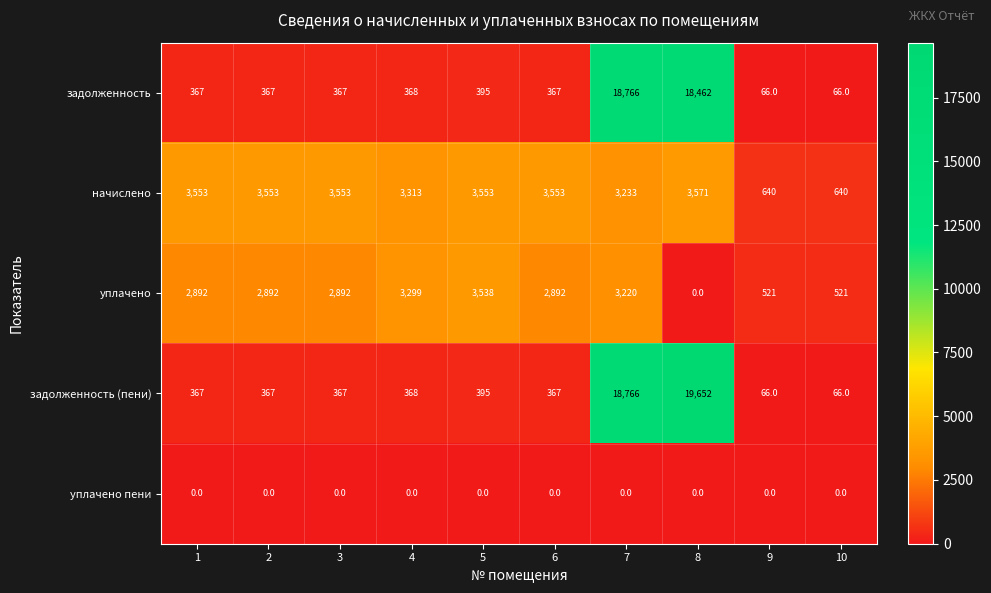

What is the maximum value shown in the chart?

19652